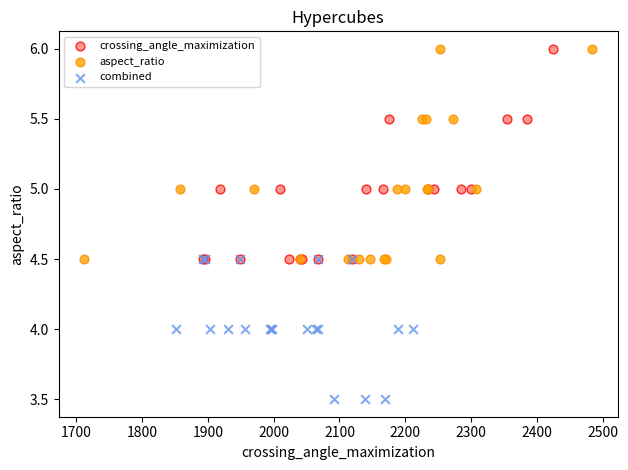

Which series contains the lowest Y value?

combined